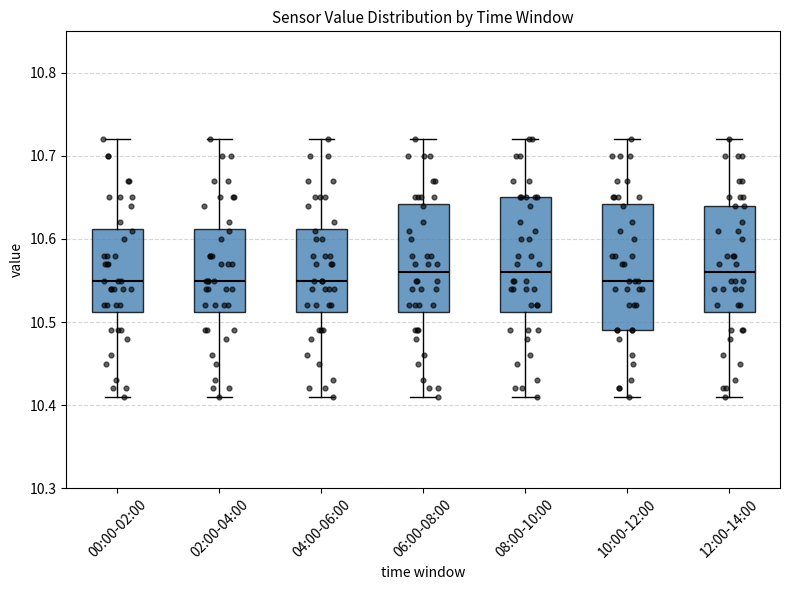

Reading left to right, read every box against the y-axis: the position of its median line, the range the box covers, and the ends of its whiskers. The values are not printed on the chart, so give them approximately, as read against the axis.

00:00-02:00: median 10.55, box 10.51 to 10.61, whiskers 10.41 to 10.72
02:00-04:00: median 10.55, box 10.51 to 10.61, whiskers 10.41 to 10.72
04:00-06:00: median 10.55, box 10.51 to 10.61, whiskers 10.41 to 10.72
06:00-08:00: median 10.56, box 10.51 to 10.64, whiskers 10.41 to 10.72
08:00-10:00: median 10.56, box 10.51 to 10.65, whiskers 10.41 to 10.72
10:00-12:00: median 10.55, box 10.49 to 10.64, whiskers 10.41 to 10.72
12:00-14:00: median 10.56, box 10.51 to 10.64, whiskers 10.41 to 10.72